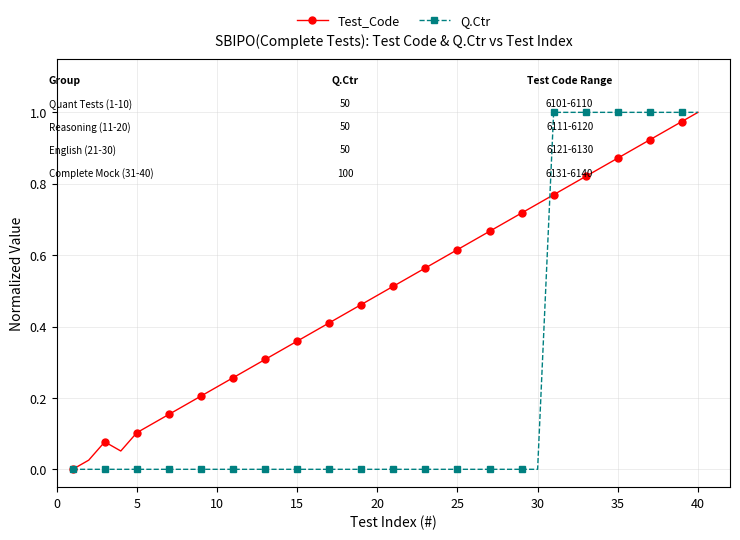

Which series has the largest total across all categories?

Test_Code